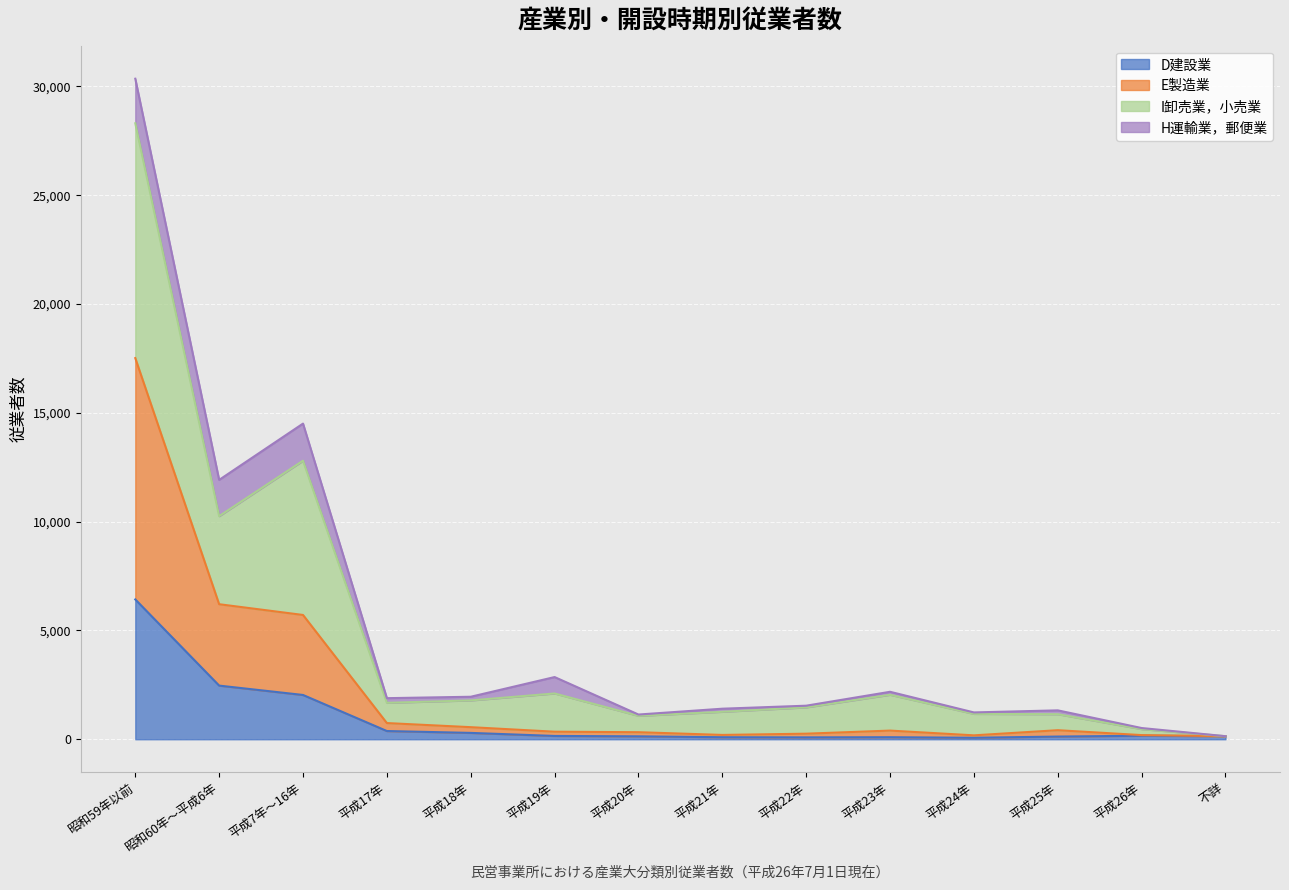

True or false: I卸売業，小売業 and E製造業 cross at least once.

False